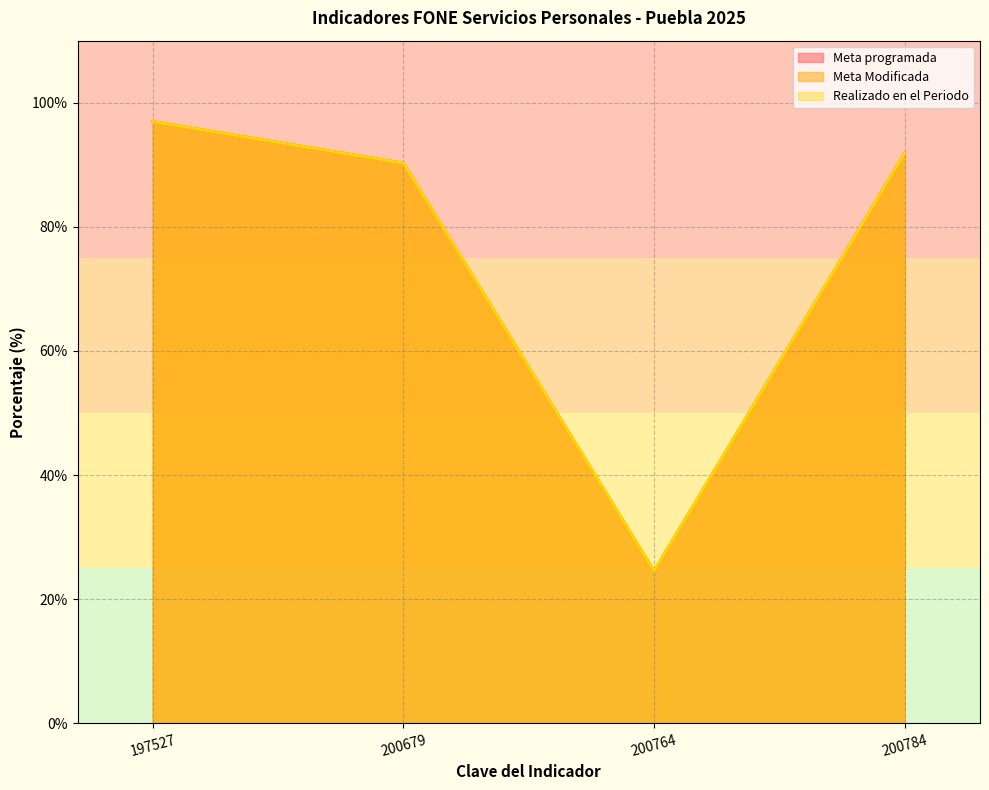

How many data points in Meta Modificada are above 91?

2